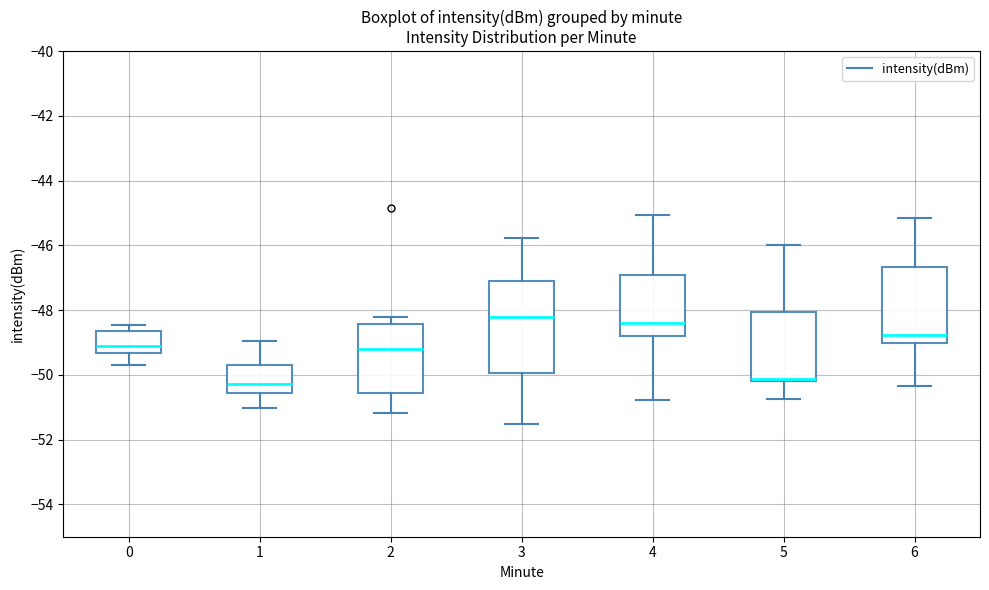

Which box is the tallest, from its lower edge to its upper edge?

3